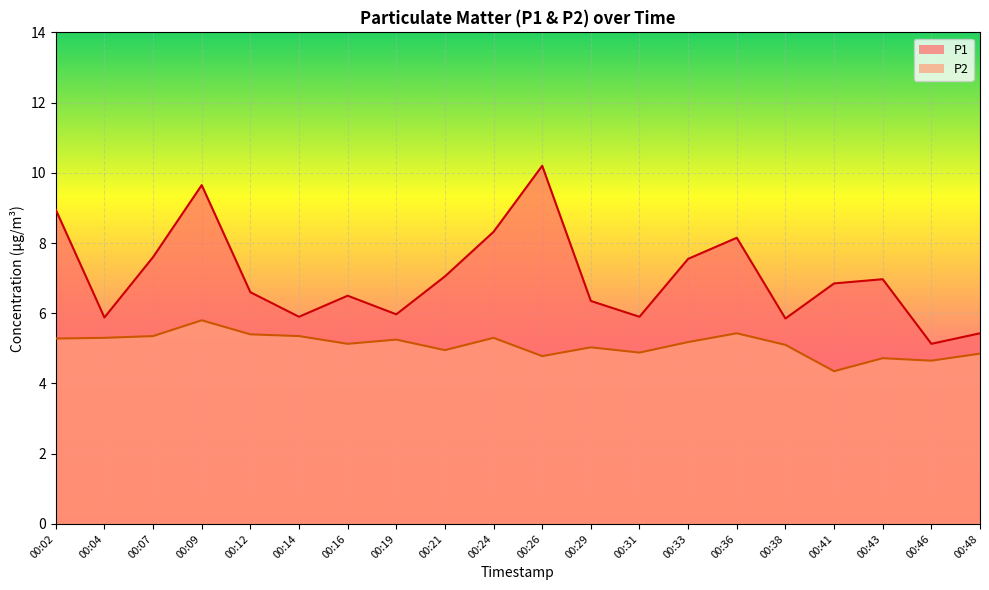

Does the chart display data point markers on the line(s)?

No